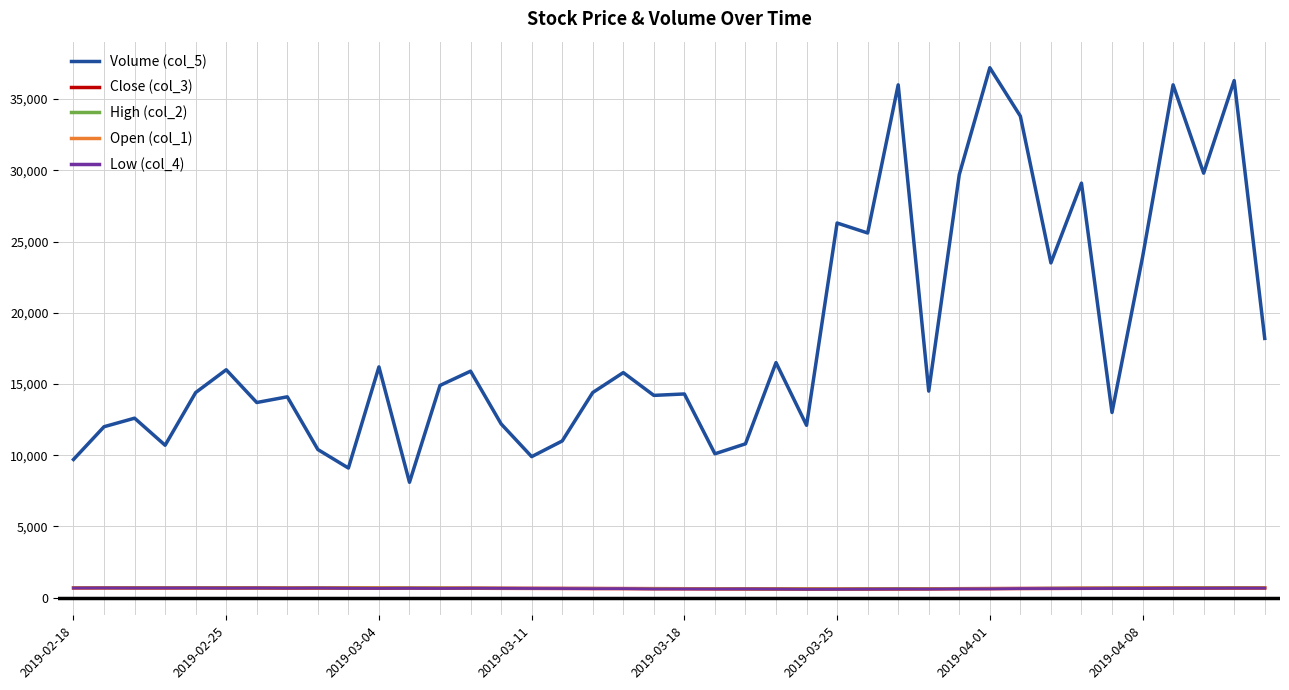

What is the maximum value shown in the chart?

37200